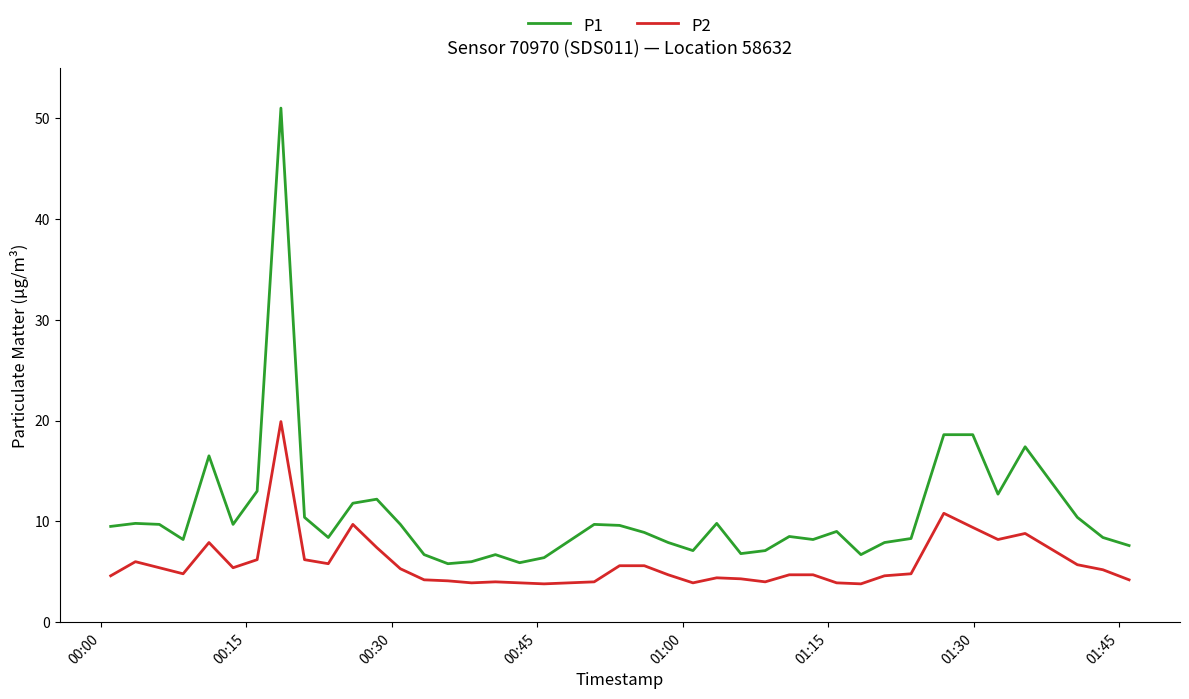

What is the minimum value for P2?

3.8